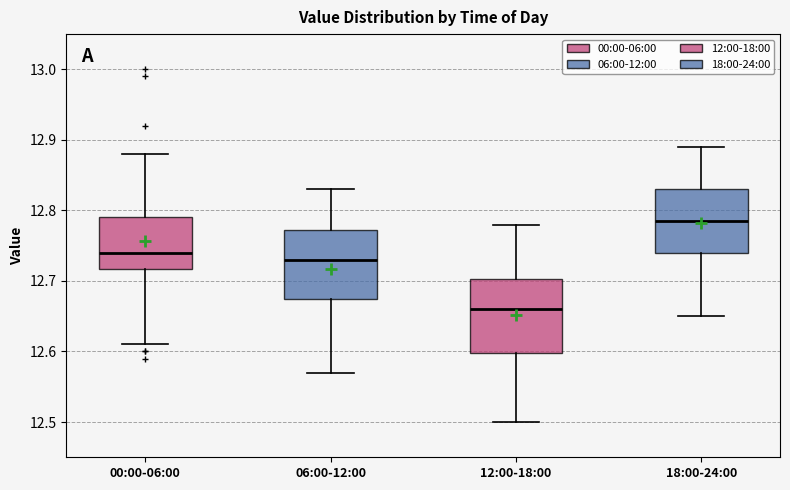

Reading left to right, transcribe this box plot: for each box, give where its median line is, the range the box spans, and where its two whiskers end, as read against the y-axis. The values are not printed on the chart, so give them approximately, as read against the axis.

00:00-06:00: median 12.74, box 12.72 to 12.79, whiskers 12.61 to 12.88
06:00-12:00: median 12.73, box 12.68 to 12.77, whiskers 12.57 to 12.83
12:00-18:00: median 12.66, box 12.60 to 12.70, whiskers 12.50 to 12.78
18:00-24:00: median 12.79, box 12.74 to 12.83, whiskers 12.65 to 12.89